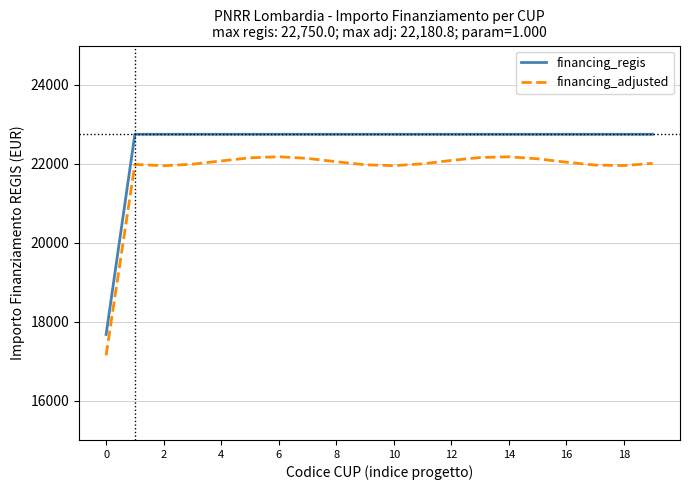

In financing_adjusted, how many points are lower than both neighbors (excluding endpoints)?

3